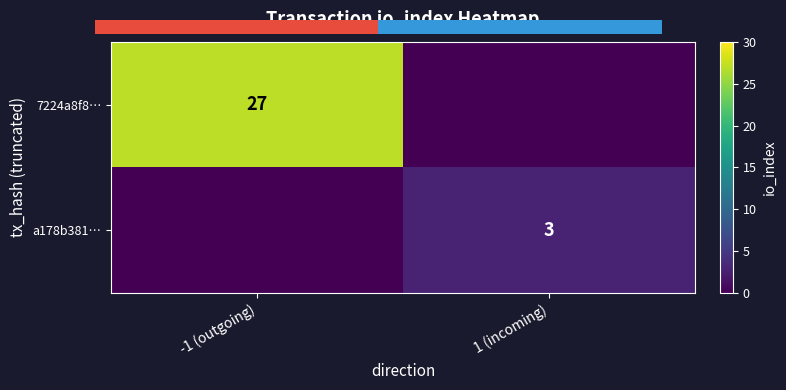

Is it true that a178b381… equals 3 at 1 (incoming)?

True